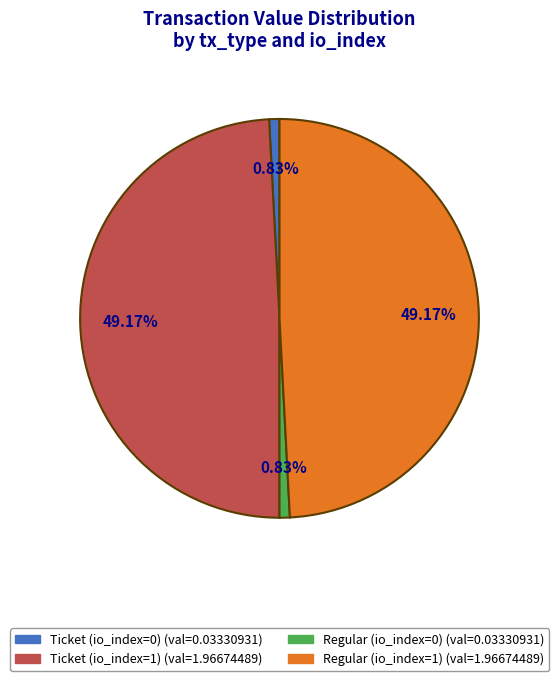

True or false: Ticket (io_index=0) accounts for 8% of the total.

False